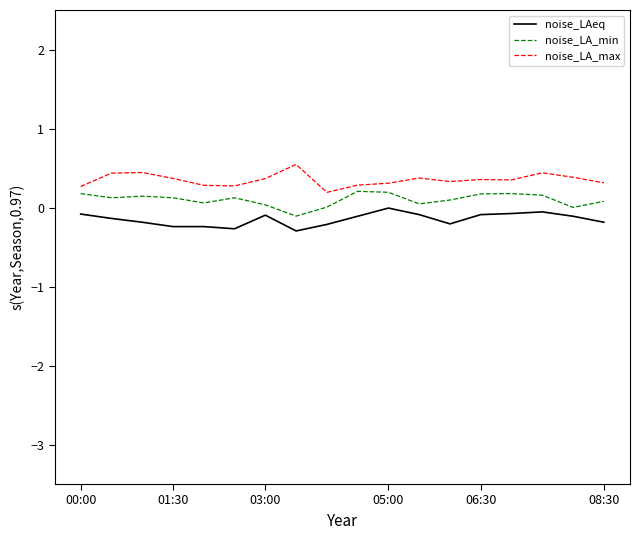

List the series in order of their overall mean, lowest first.

noise_LAeq, noise_LA_min, noise_LA_max